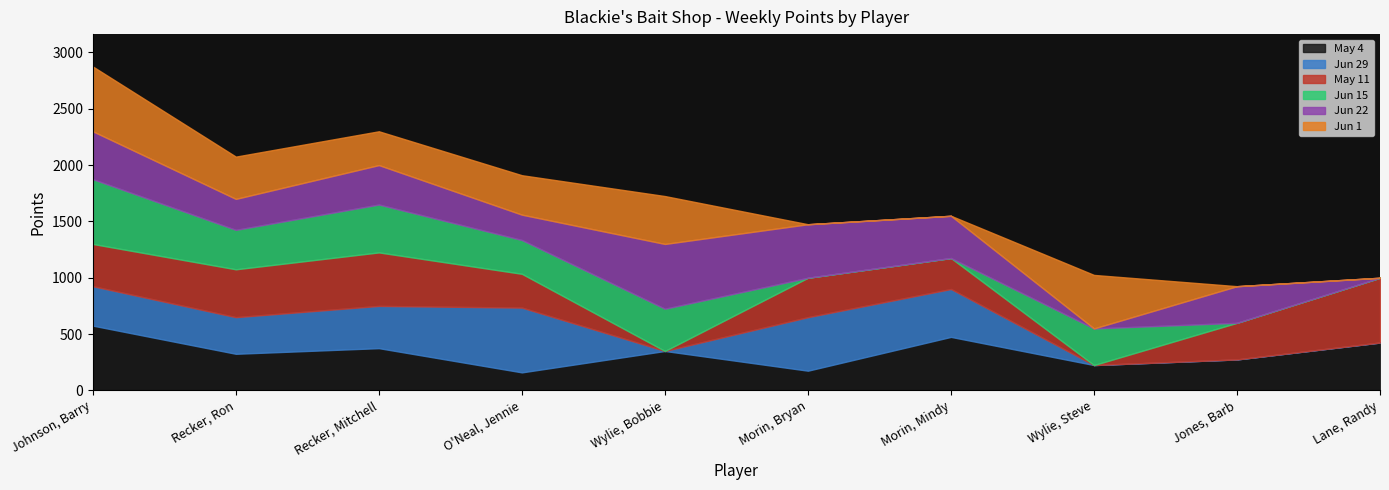

At which category does Jun 1 reach its first local valley?

Recker, Mitchell